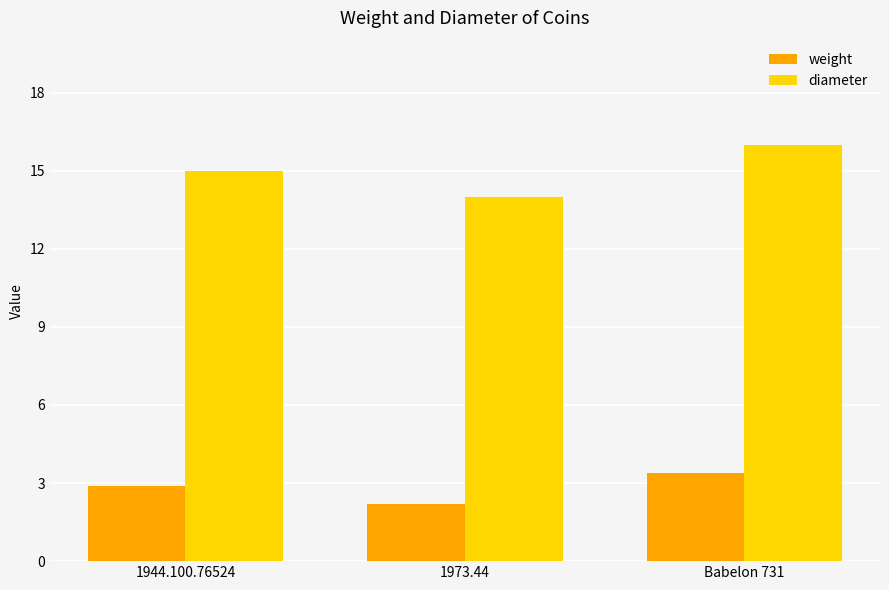

At which label is weight closest to 2?

1973.44